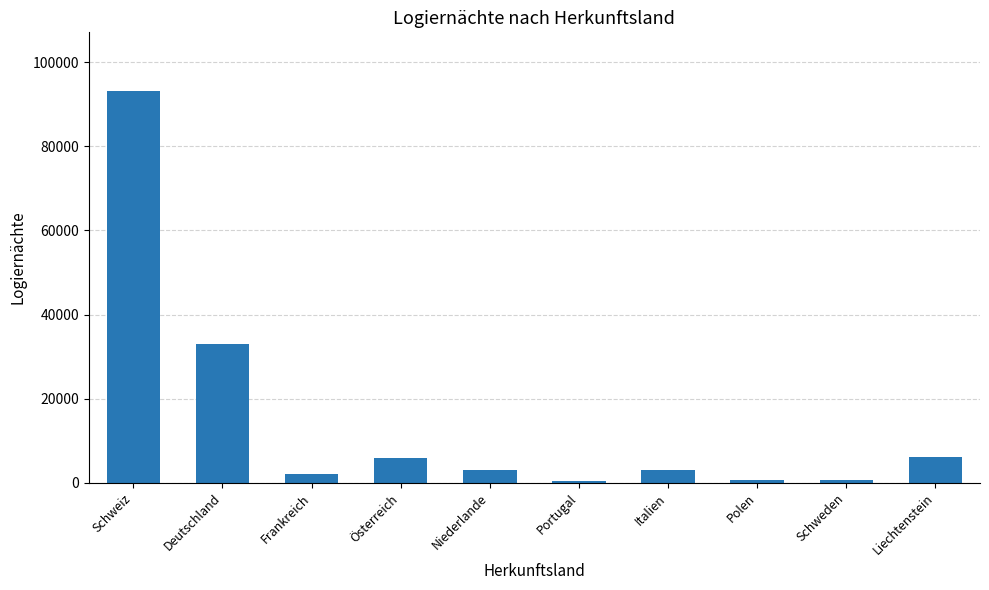

Read the value at Liechtenstein, to the nearest 10.

6080